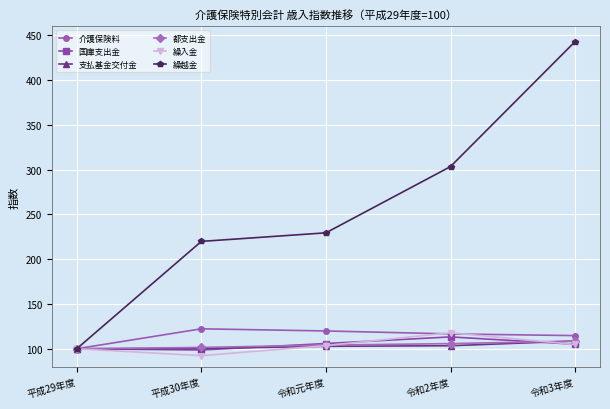

The 都支出金 series shows 105.7 at 令和2年度. True or false?

True